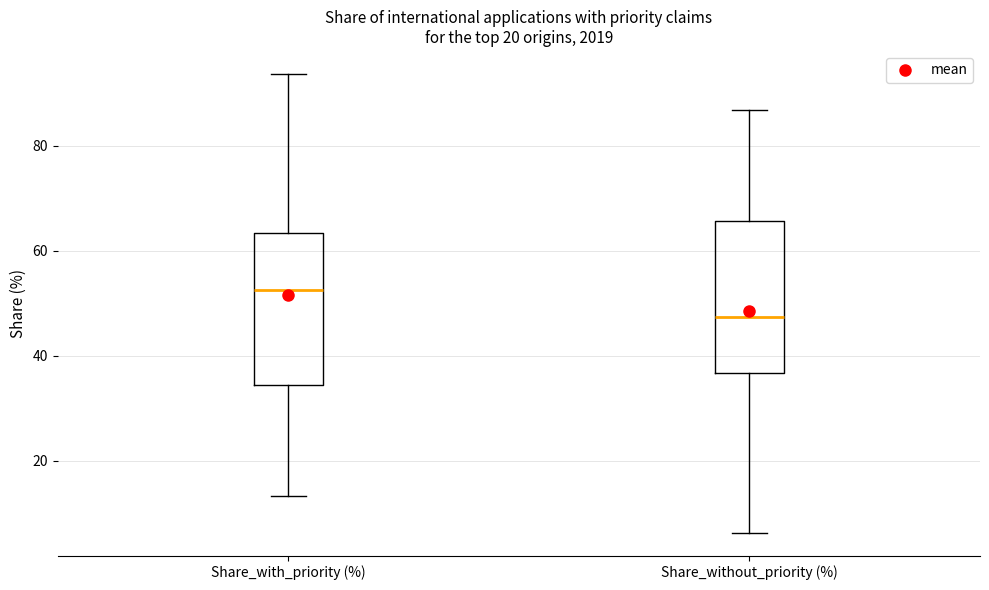

Reading left to right, transcribe this box plot: for each box, give where its median line is, the range the box spans, and where its two whiskers end, as read against the y-axis. The values are not printed on the chart, so give them approximately, as read against the axis.

Share_with_priority (%): median 52, box 34 to 64, whiskers 14 to 94
Share_without_priority (%): median 48, box 36 to 66, whiskers 6 to 86